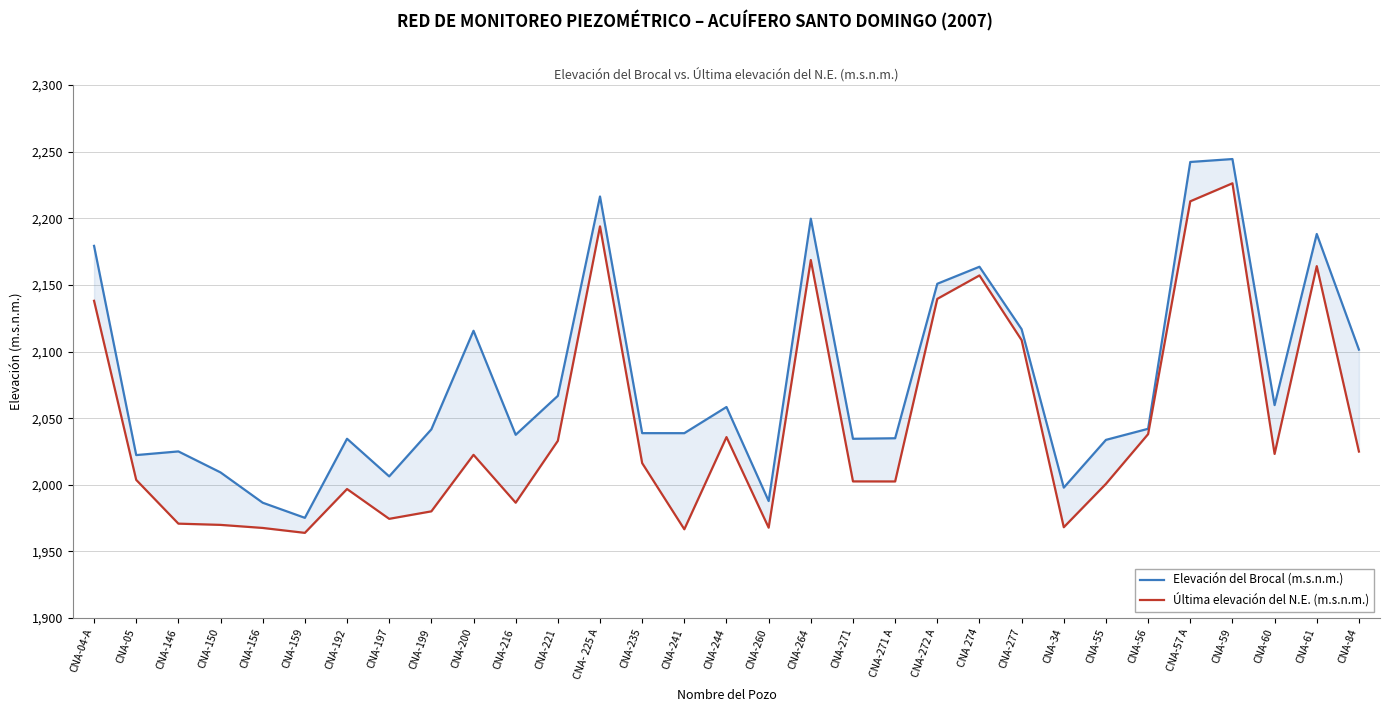

The value of Última elevación del N.E. (m.s.n.m.) at CNA-221 is 2033.0. True or false?

True